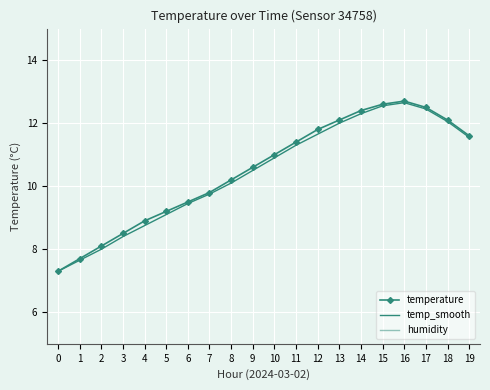

Between 10 and 16, which series saw the biggest shift?

temp_smooth